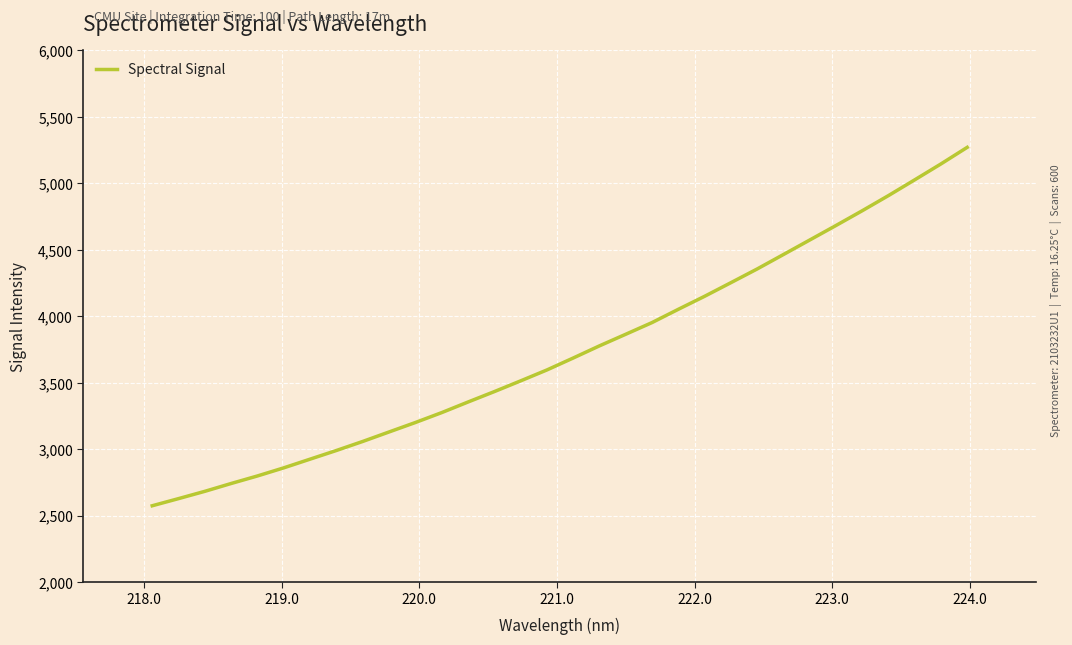

What is the greatest value displayed?

5271.0